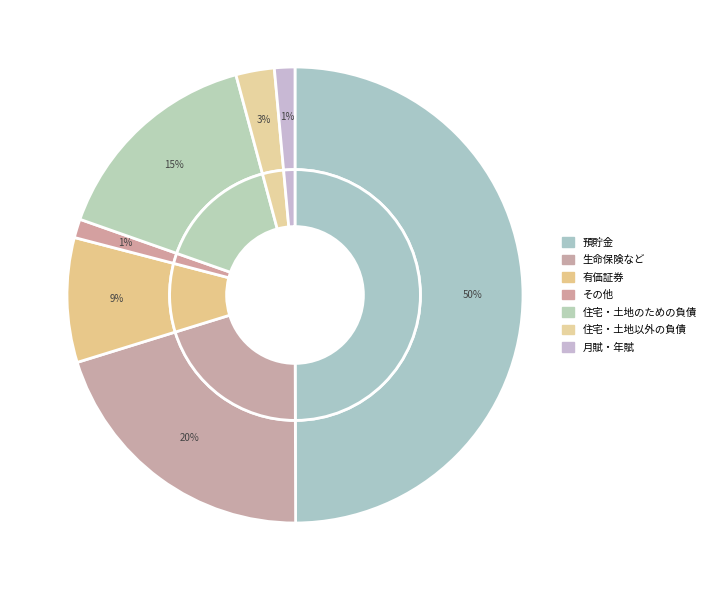

How many segments does this pie chart have?

7